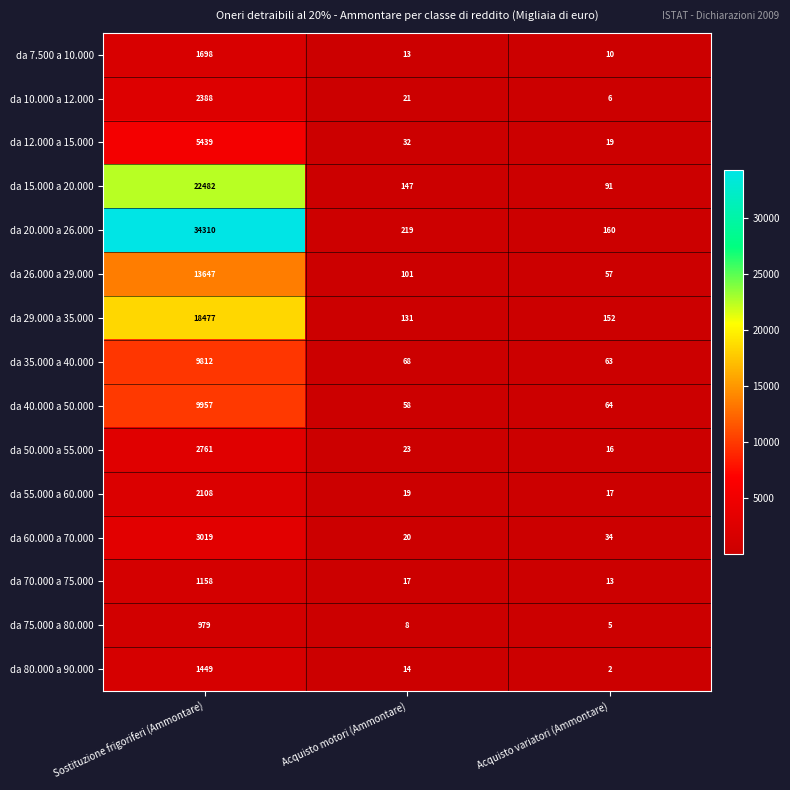

What is the maximum value for da 40.000 a 50.000?

9957